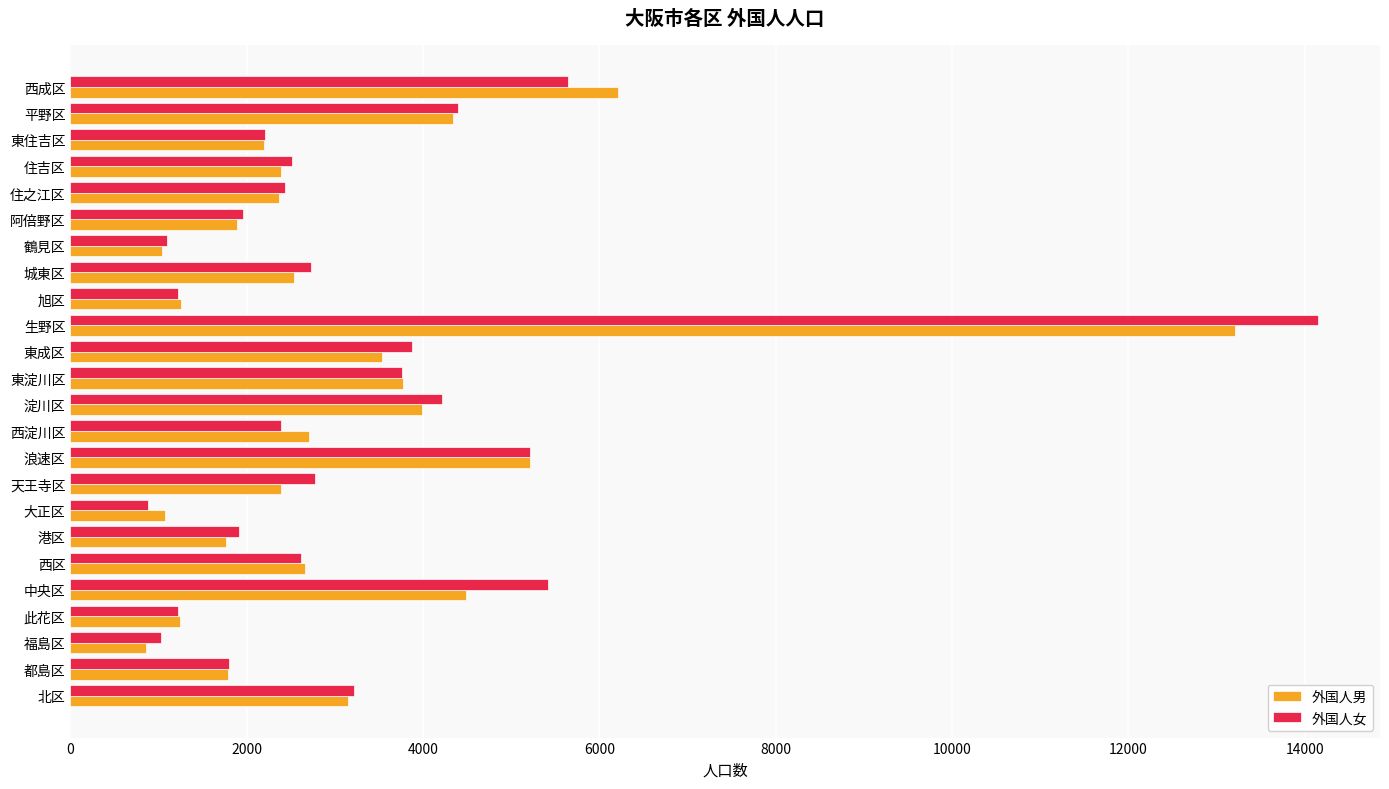

At which label does 外国人女 reach its minimum?

大正区